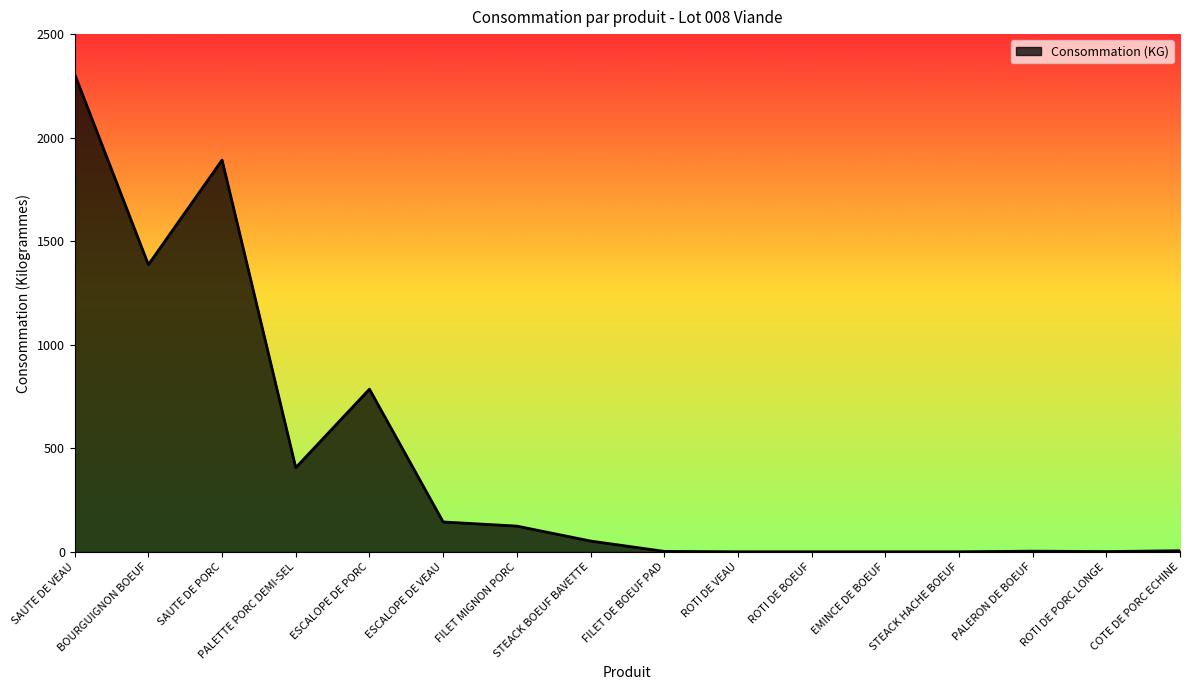

Which has a higher value, PALETTE PORC DEMI-SEL or SAUTE DE VEAU?

SAUTE DE VEAU